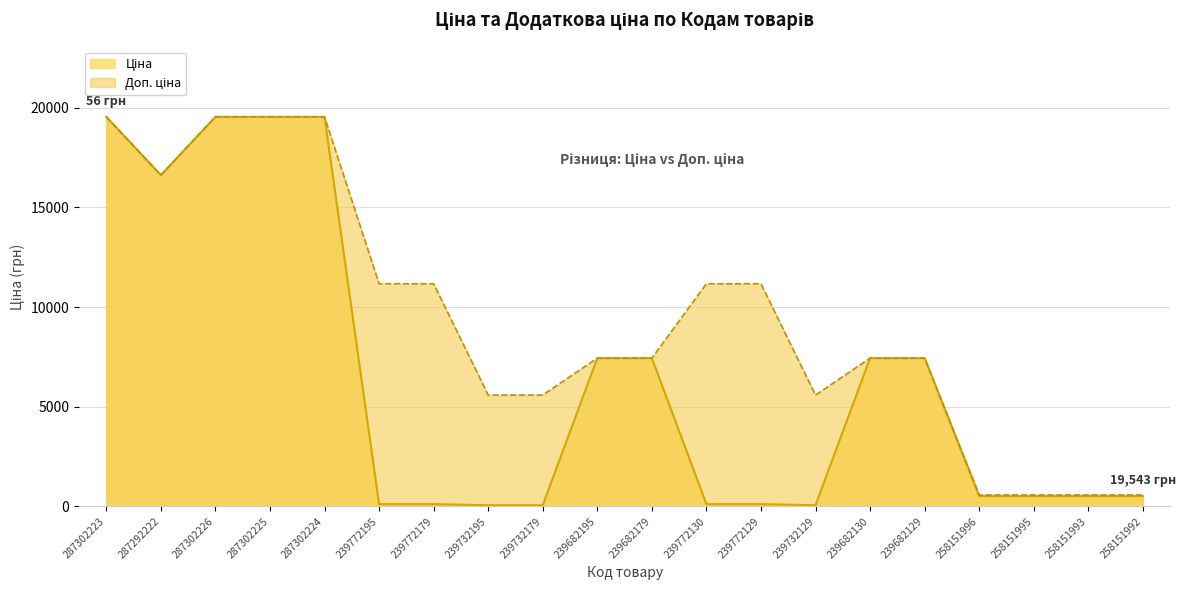

True or false: Ціна and Доп. ціна cross at least once.

False